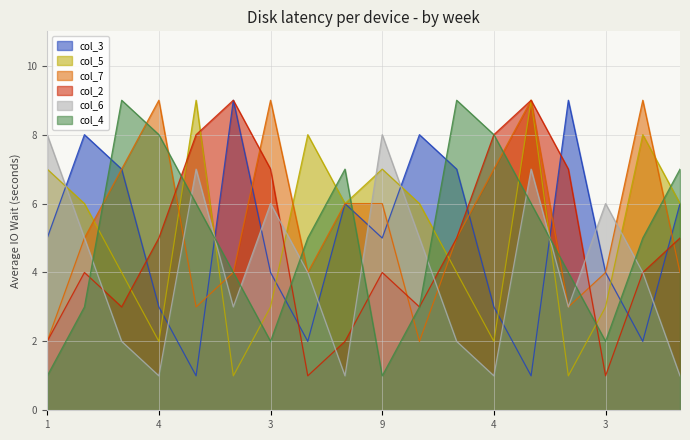

Is it true that col_4 equals 6 at 2?

True